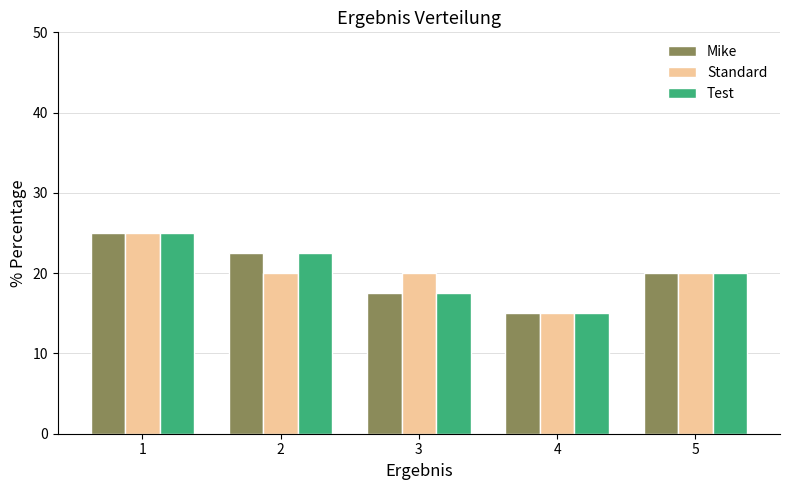

What is the value of the Mike bar at the 5th from the left?

20.0